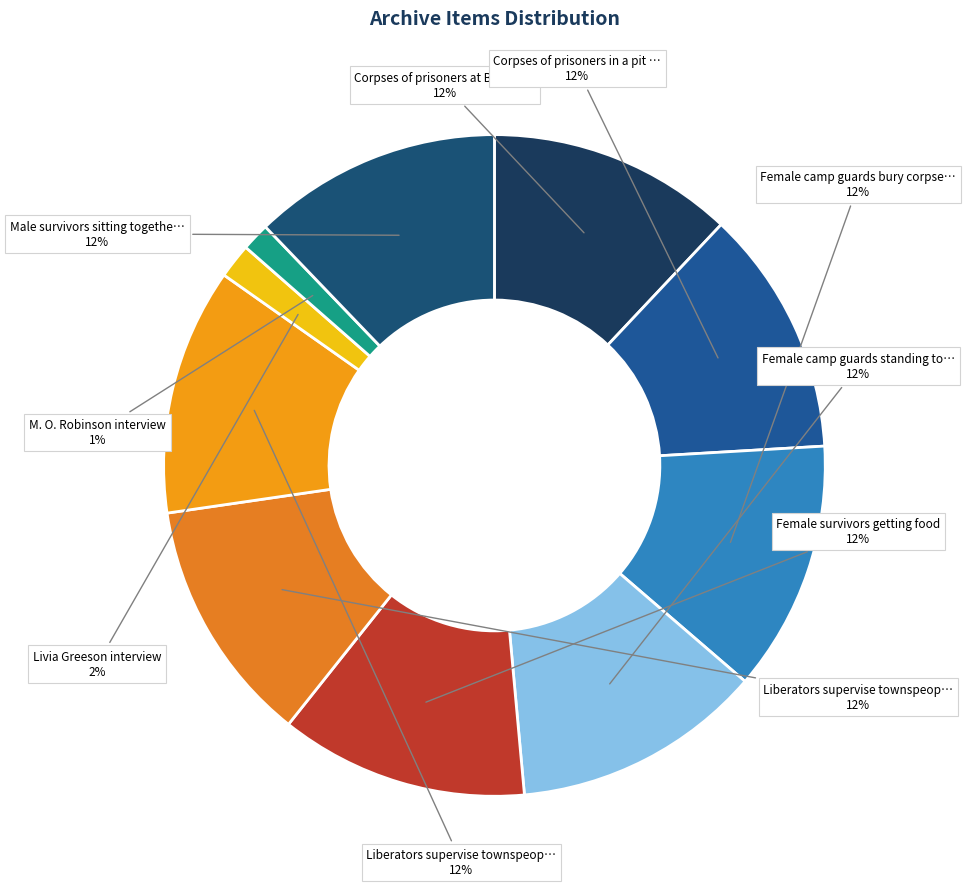

How many slices are in this pie chart?

10